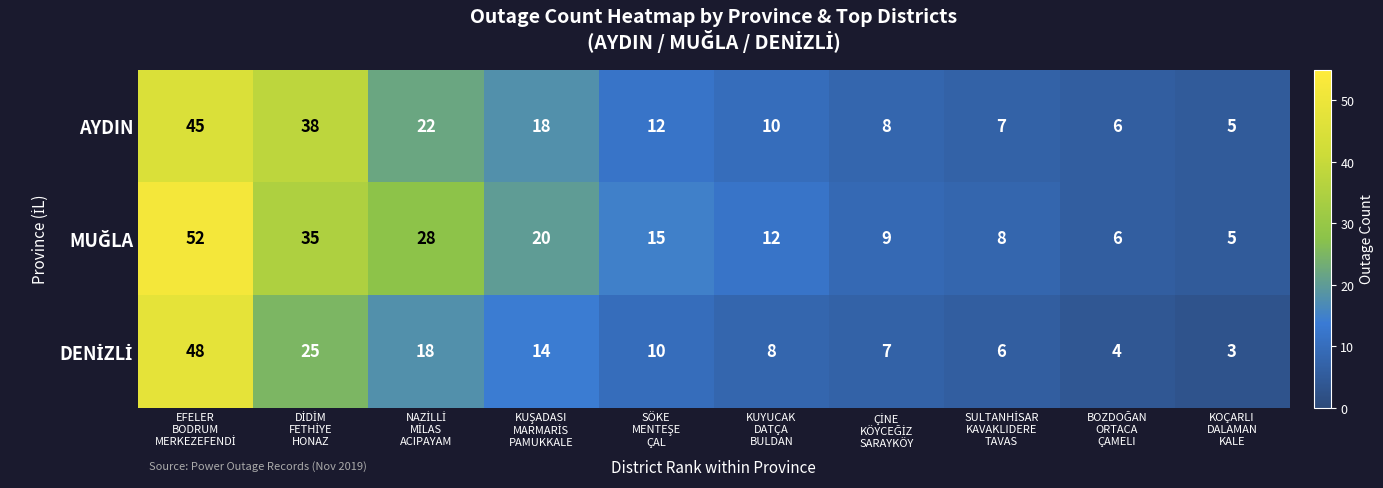

What is the maximum value shown in the chart?

52